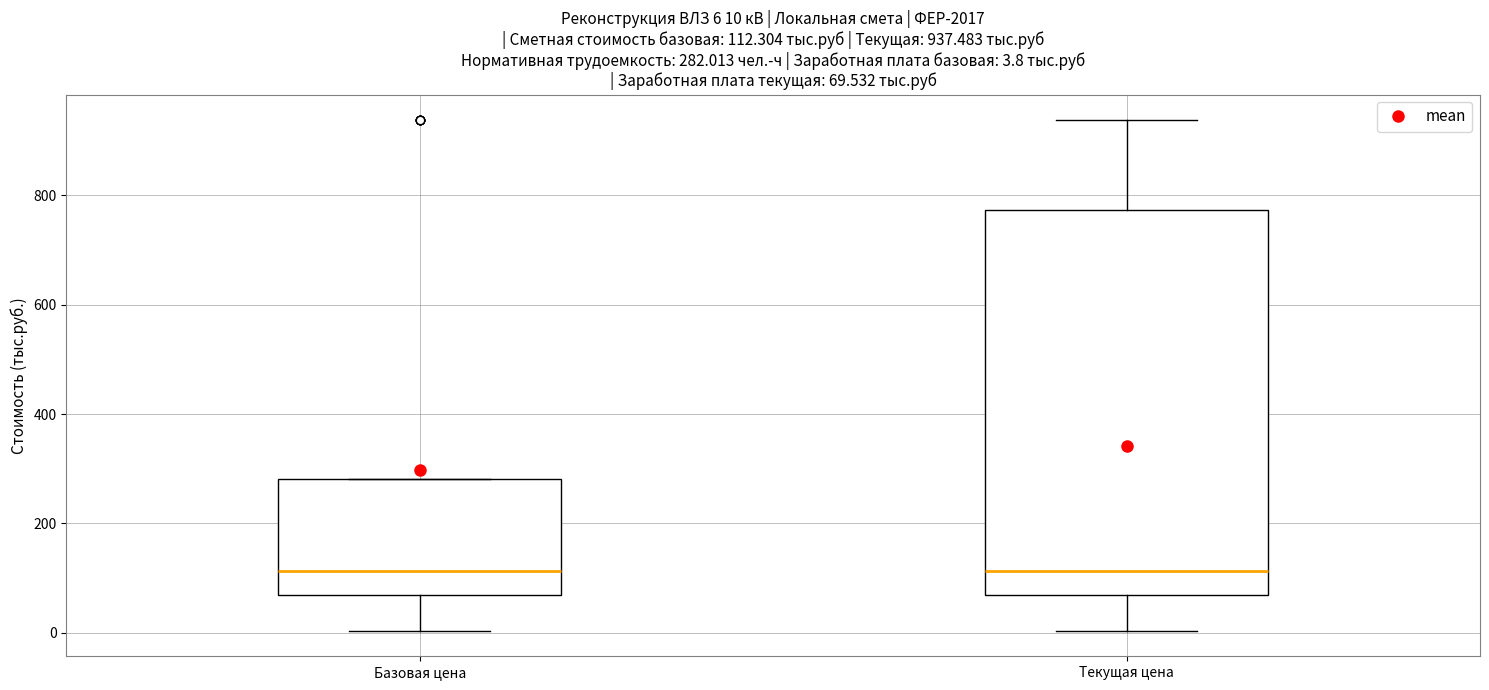

Which box is the tallest, from its lower edge to its upper edge?

Текущая цена